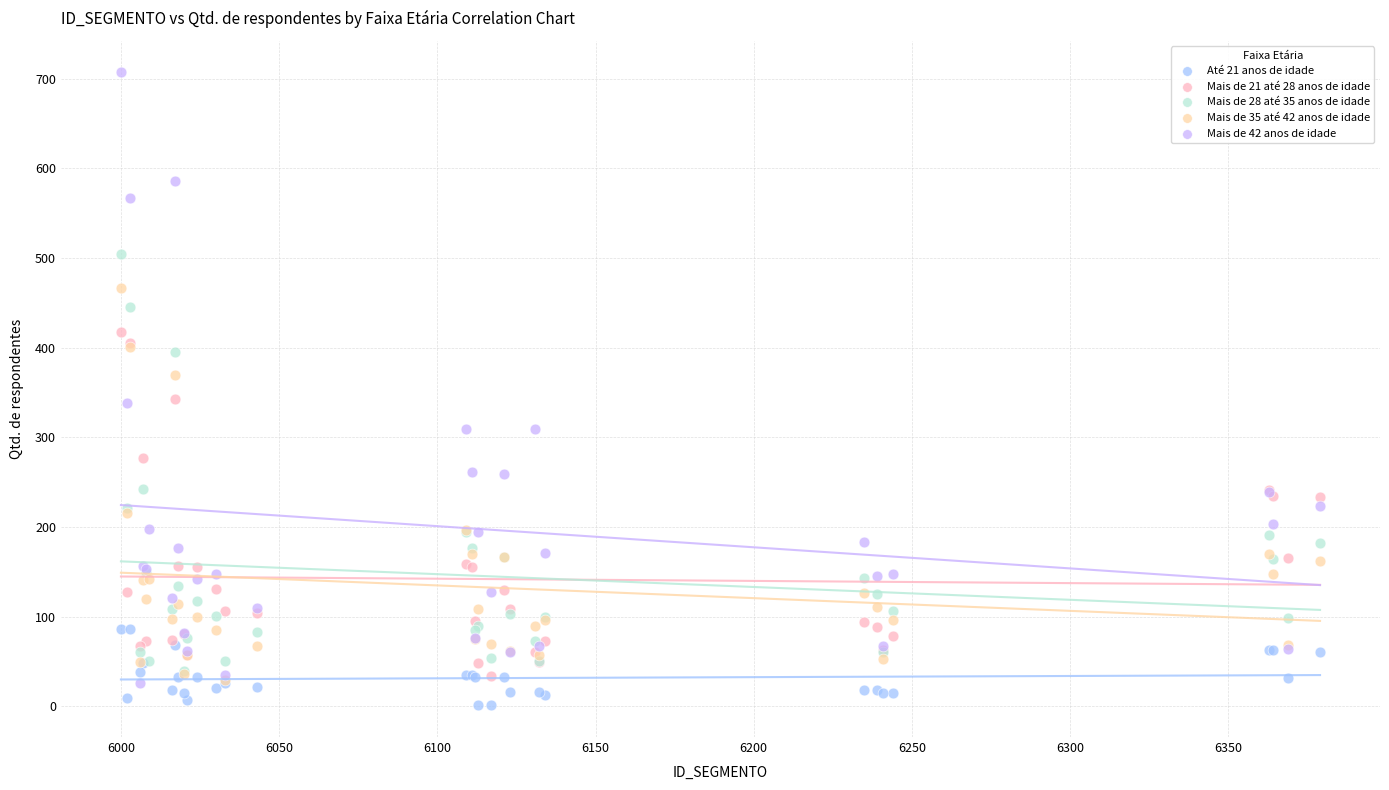

What are all the series names shown in the legend?

Até 21 anos de idade, Mais de 21 até 28 anos de idade, Mais de 28 até 35 anos de idade, Mais de 35 até 42 anos de idade, Mais de 42 anos de idade